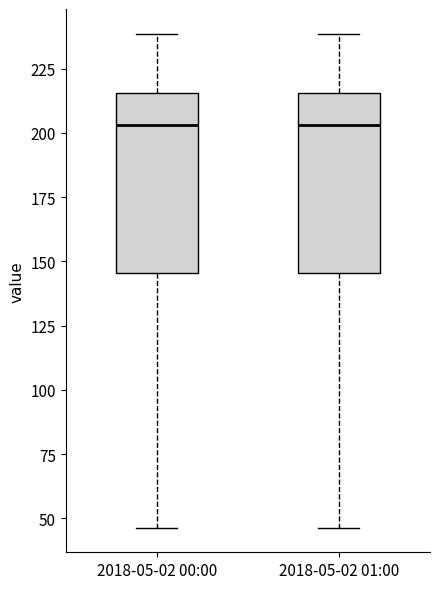

Reading left to right, read every box against the y-axis: the position of its median line, the range the box covers, and the ends of its whiskers. The values are not printed on the chart, so give them approximately, as read against the axis.

2018-05-02 00:00: median 205, box 145 to 215, whiskers 45 to 240
2018-05-02 01:00: median 205, box 145 to 215, whiskers 45 to 240